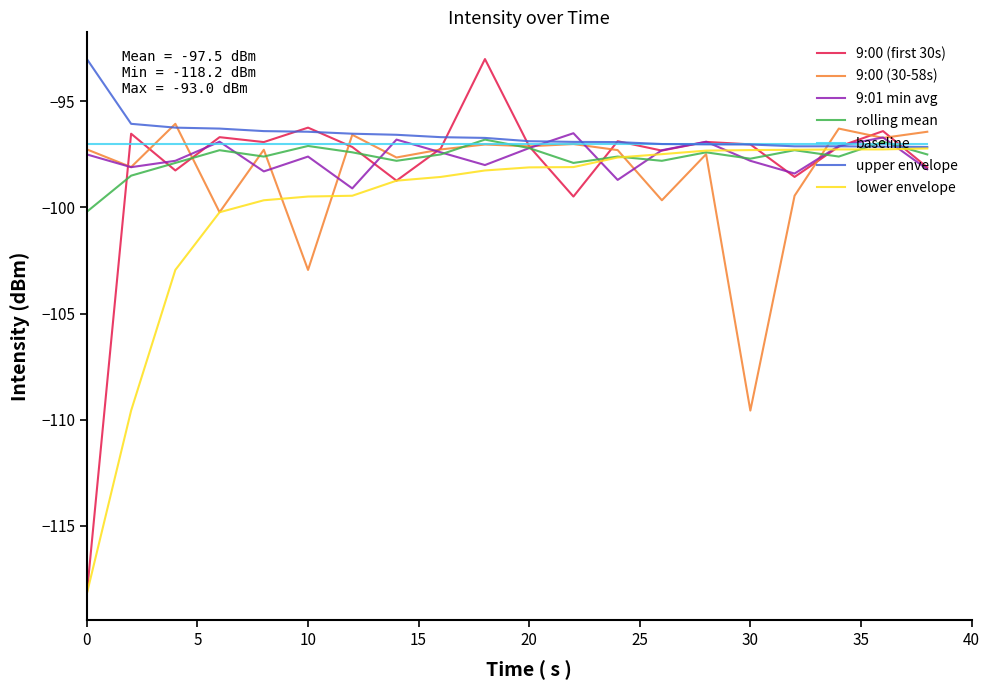

Which series has the largest range (max minus min)?

9:00 (first 30s)